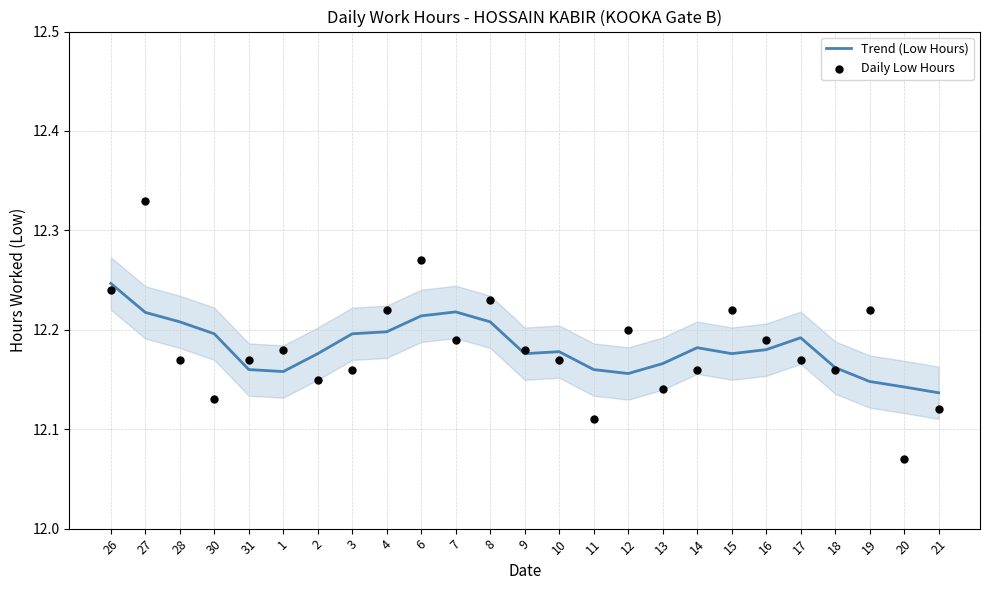

Is the value of Trend (Low Hours) at 14 greater than the value of Daily Low Hours at 28?

Yes